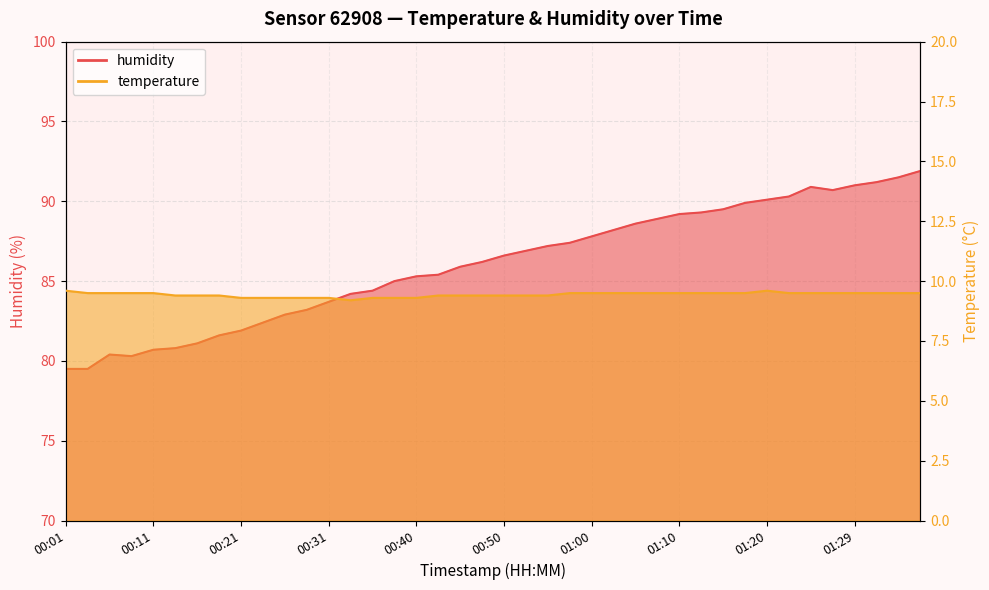

What is the label of the 13th point from the right?

01:07